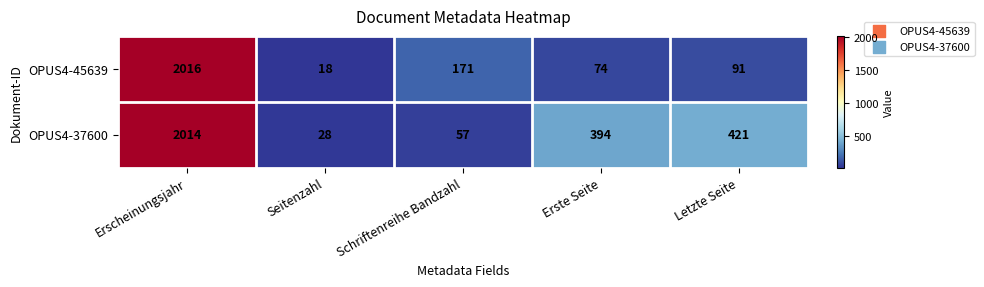

Is it true that OPUS4-45639 equals 91 at Letzte Seite?

True